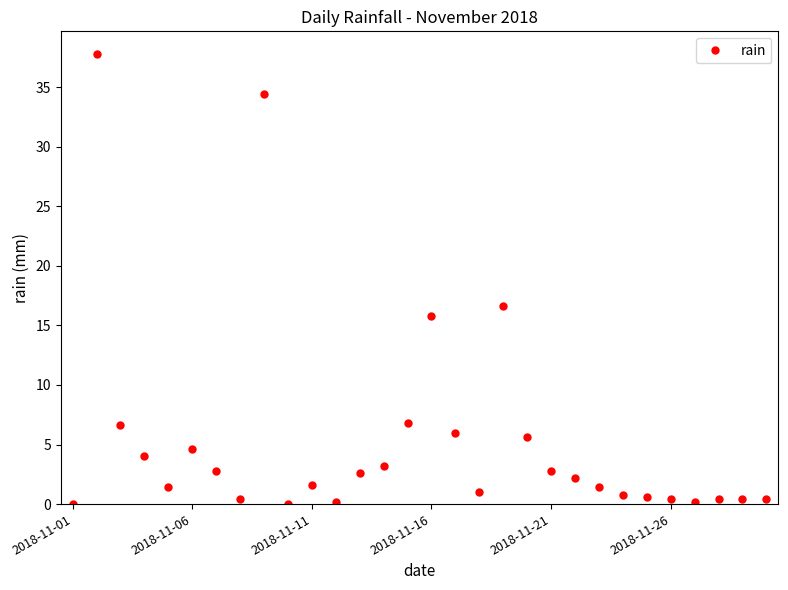

True or false: the data has more than 2 interior local peaks.

True